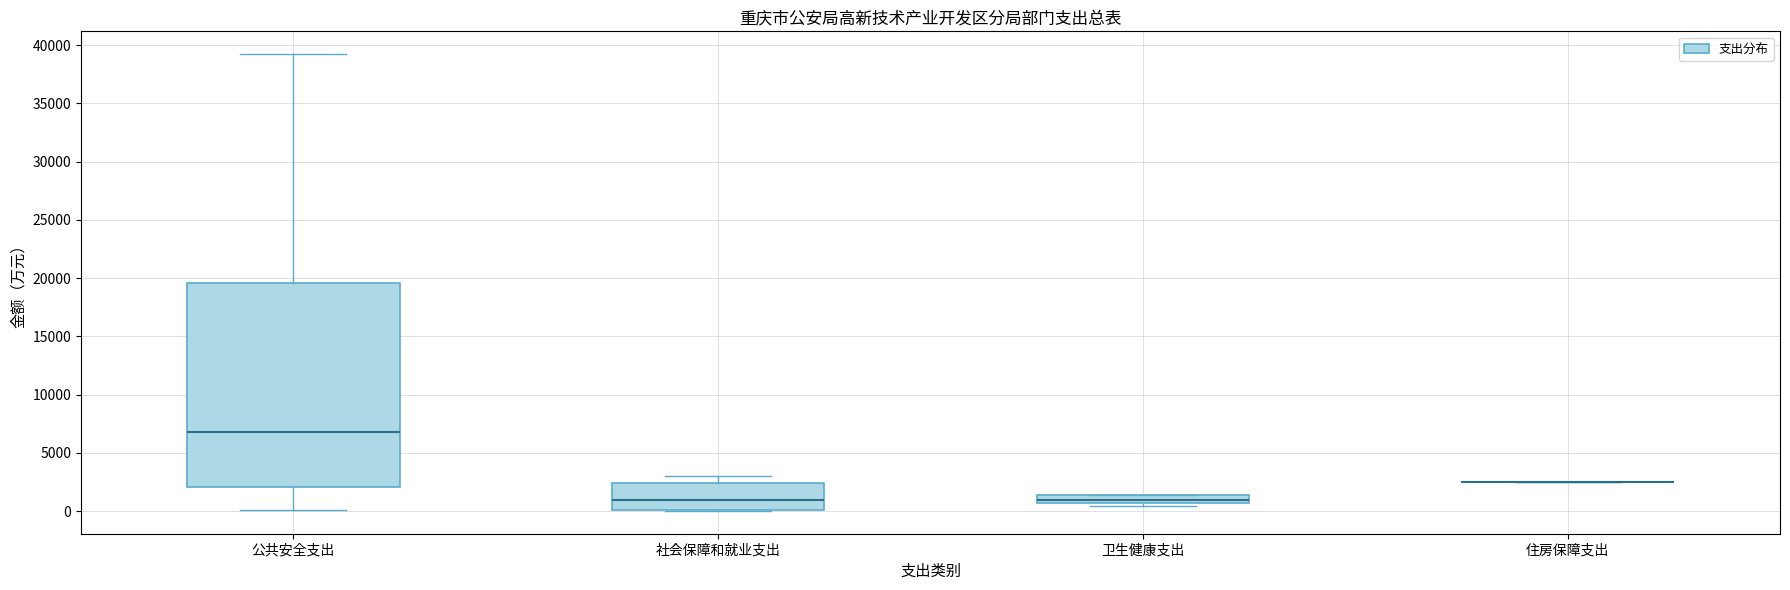

Which box is the tallest, from its lower edge to its upper edge?

公共安全支出